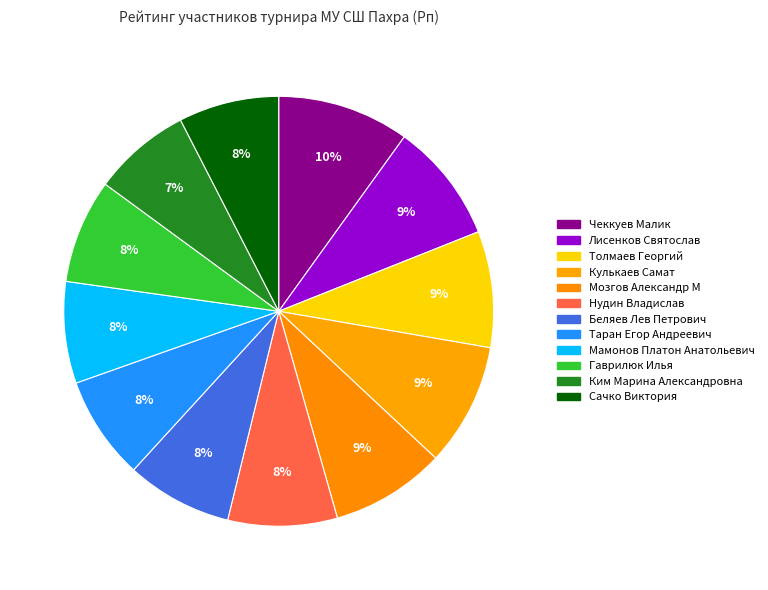

Is it true that Таран Егор Андреевич is 8% of the pie?

True